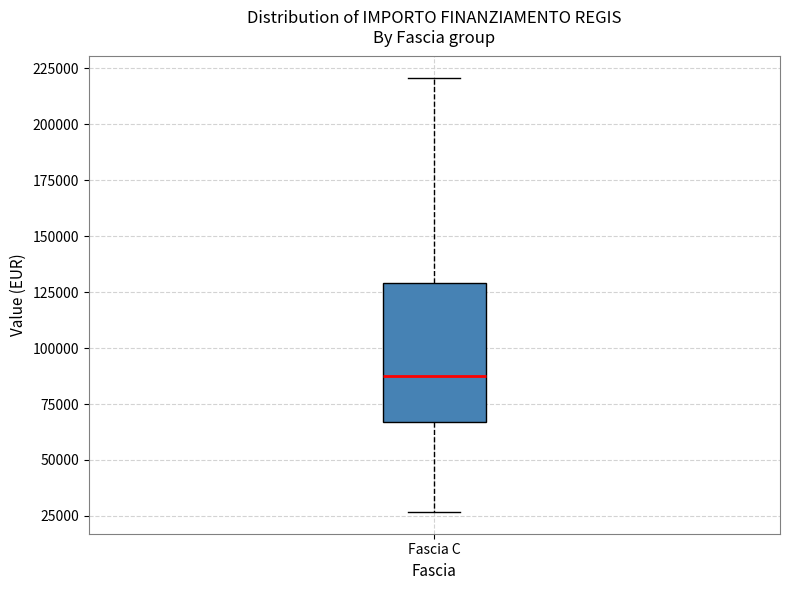

Transcribe this box plot: give where the median line is, the range the box spans, and where the two whiskers end, as read against the y-axis. The values are not printed on the chart, so give them approximately, as read against the axis.

median 85000, box 65000 to 130000, whiskers 25000 to 220000